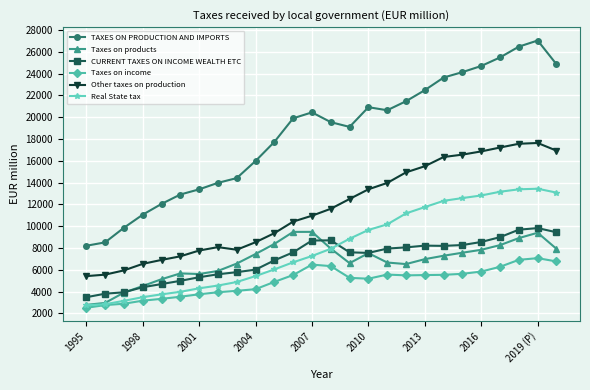

True or false: Real State tax and Other taxes on production cross at least once.

False